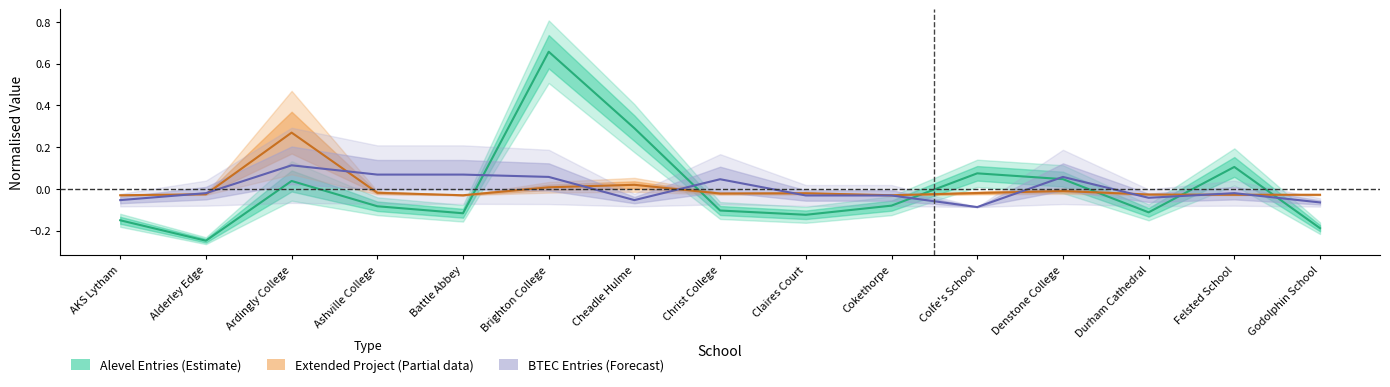

What is the difference between the maximum and minimum values in the Extended_Project series?

0.3